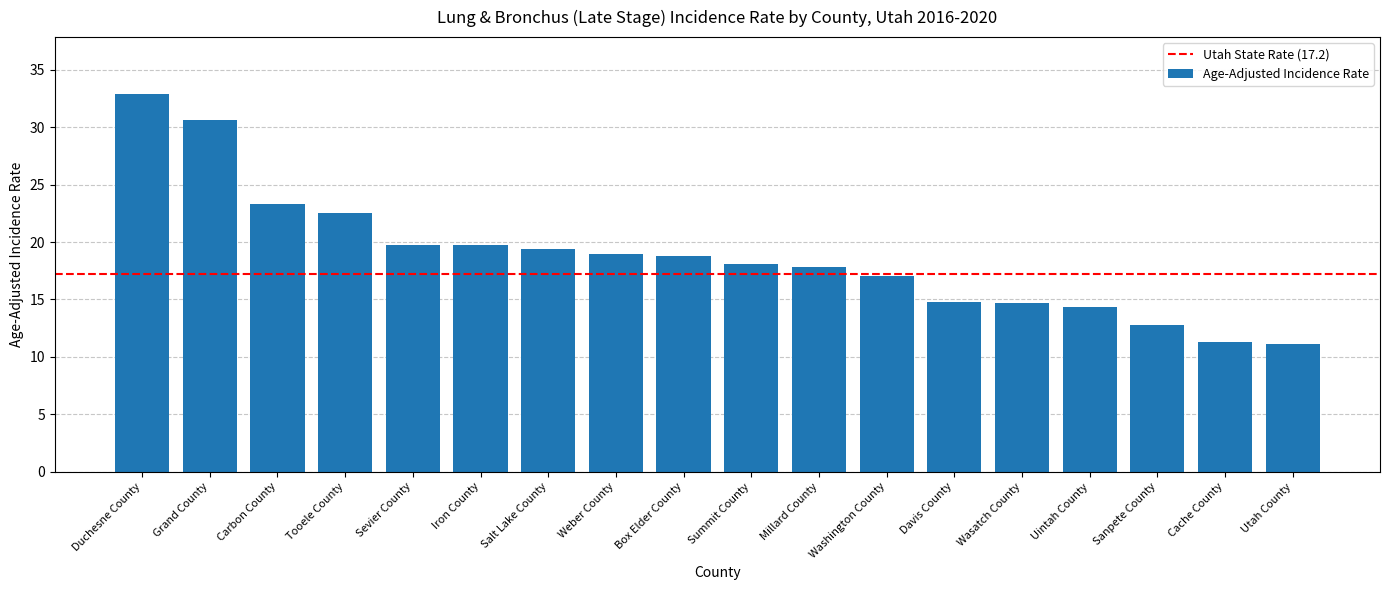

What is the label of the 12th bar from the left?

Washington County